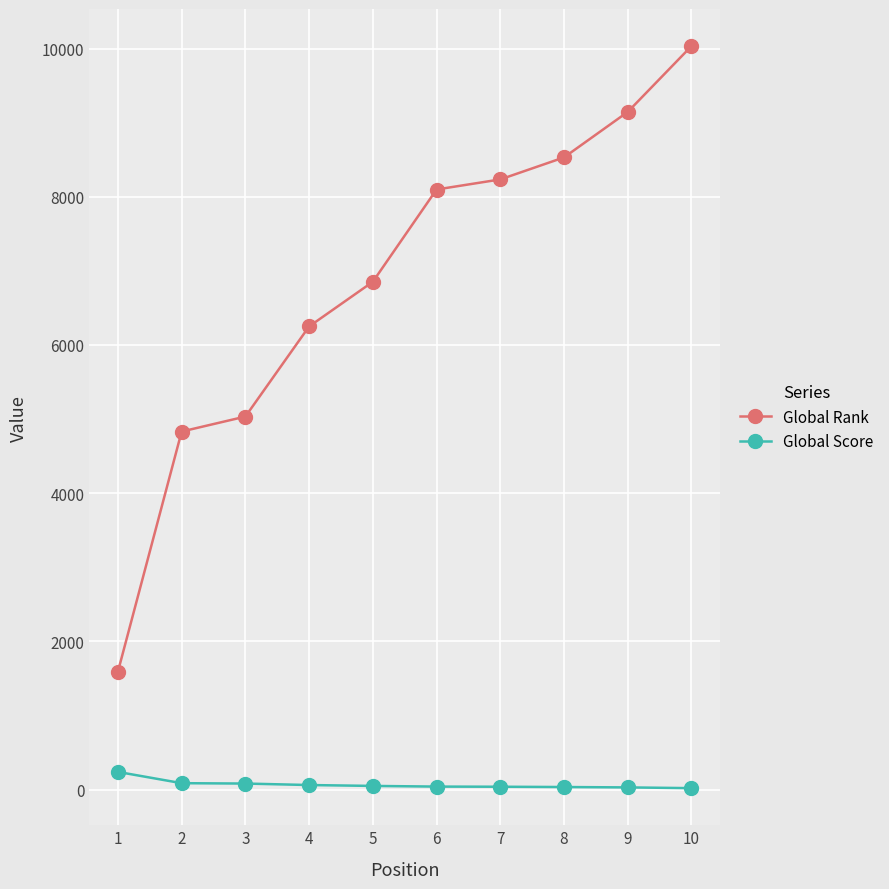

Is the value of Global Score at 1 greater than the value of Global Rank at 8?

No